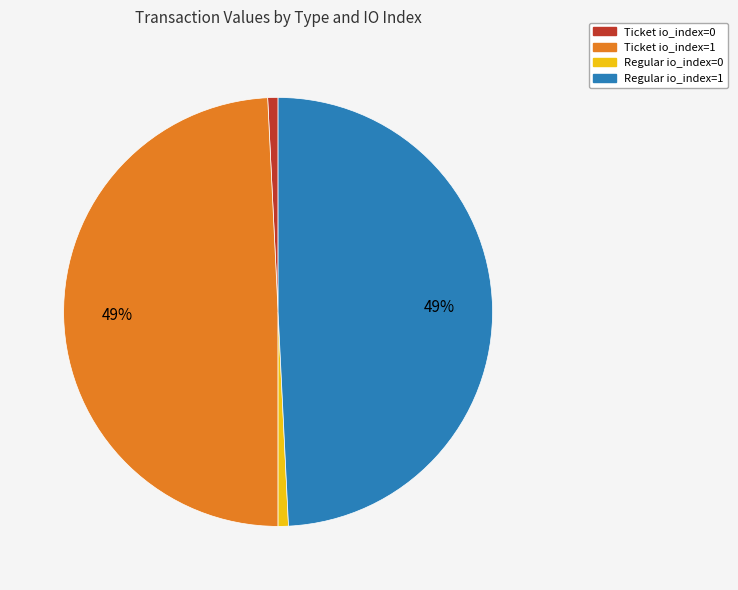

How many slices are in this pie chart?

4